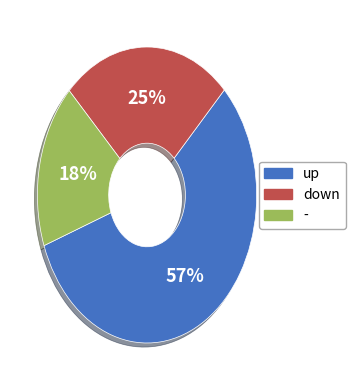

Rank the categories by value from highest to lowest.

up, down, -